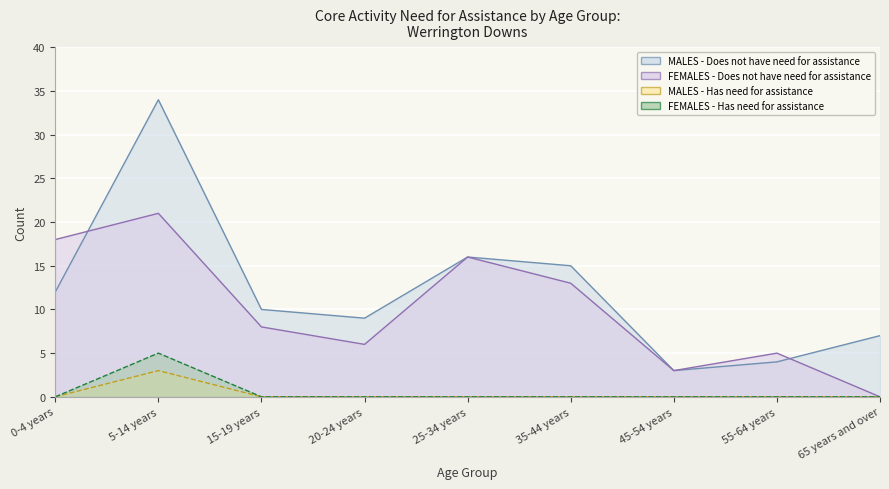

Read the FEMALES - Does not have need for assistance value at 5-14 years.

21